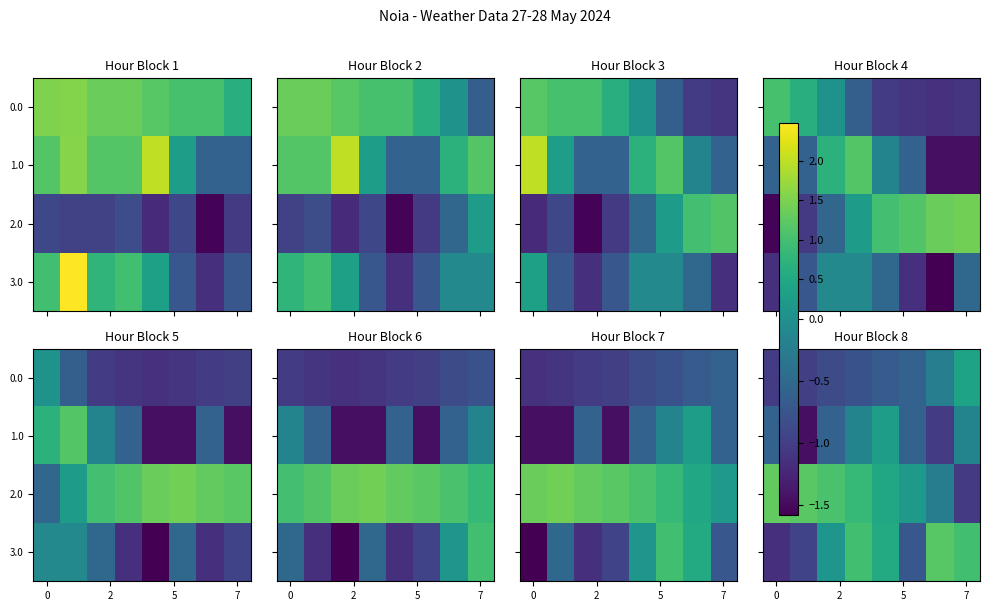

What is the difference between the maximum and second lowest values in the 1.0 series?

1.3